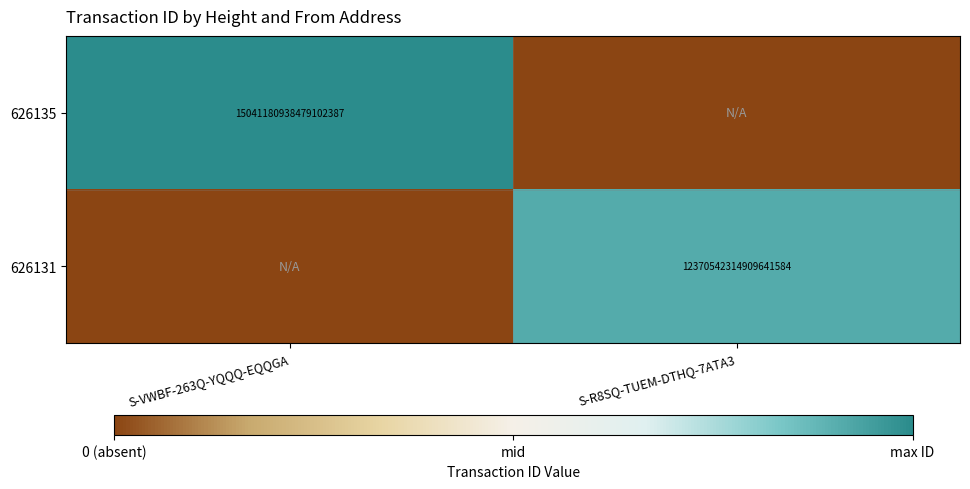

Is the value of 626131 at S-R8SQ-TUEM-DTHQ-7ATA3 greater than the value of 626135 at S-VWBF-263Q-YQQQ-EQQGA?

No